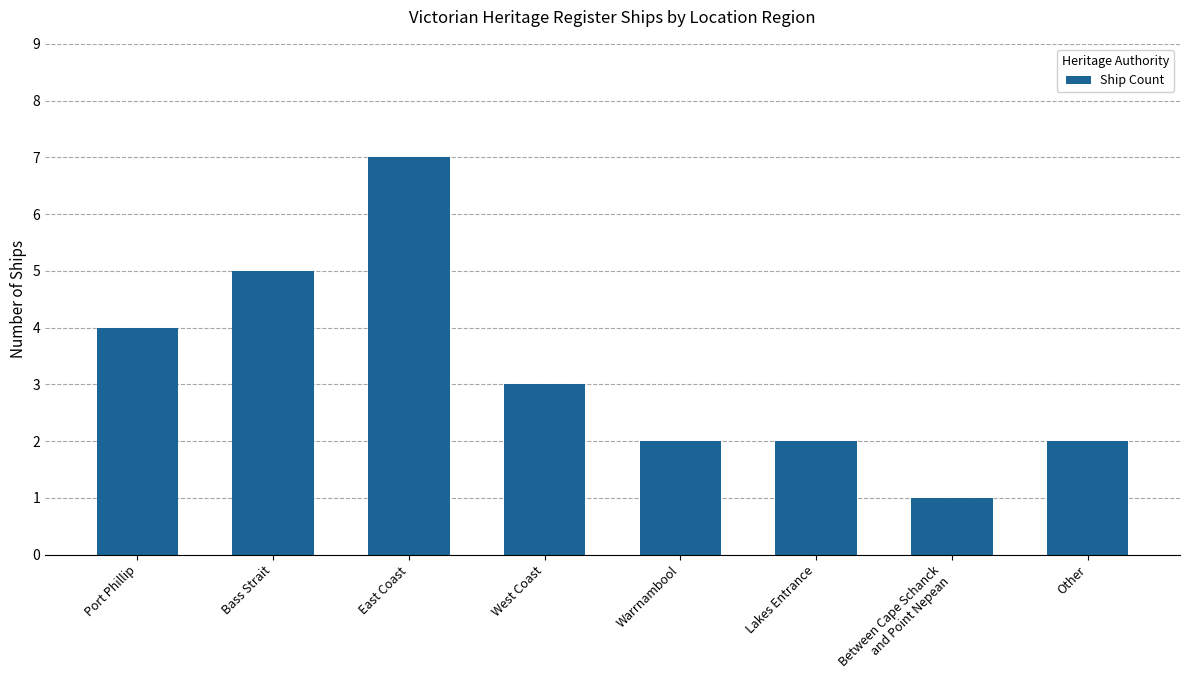

What is the label of the 1st bar from the right?

Other